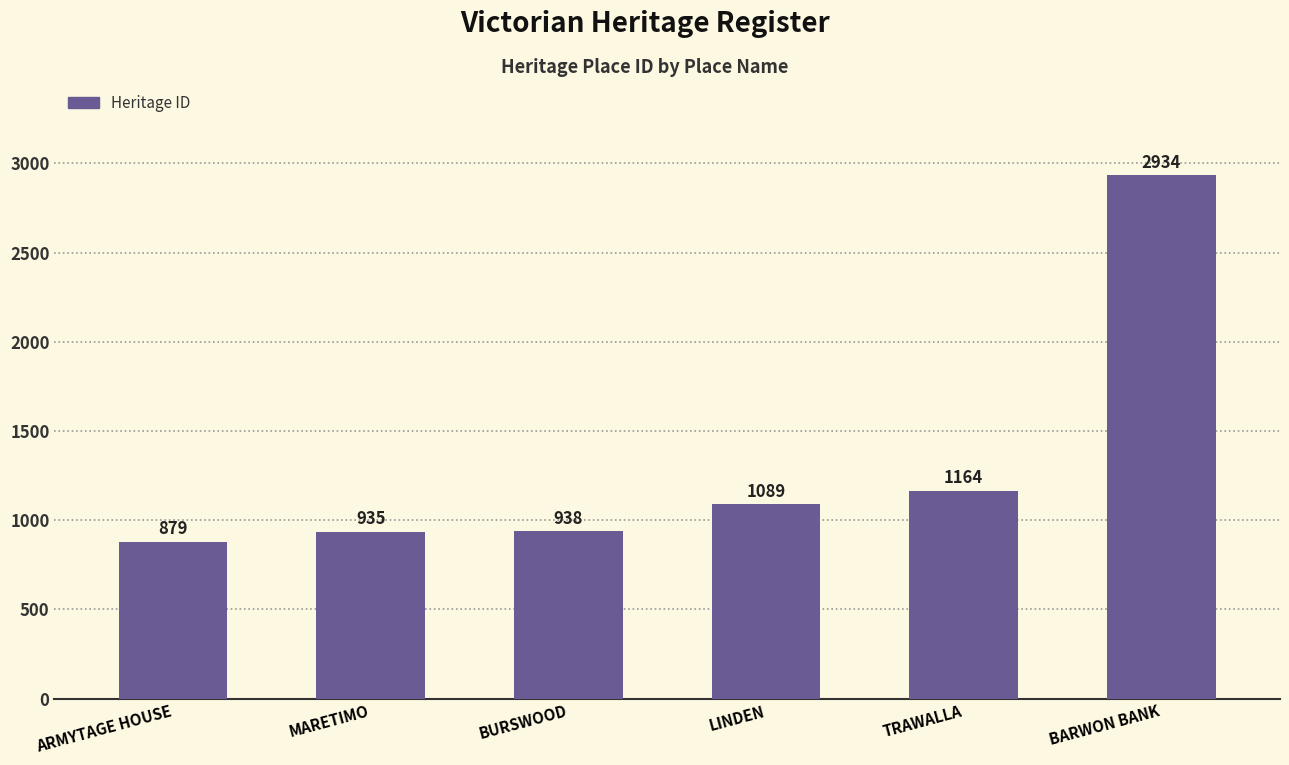

Reading right to left, extract all data points from this chart.

2934	1164	1089	938	935	879